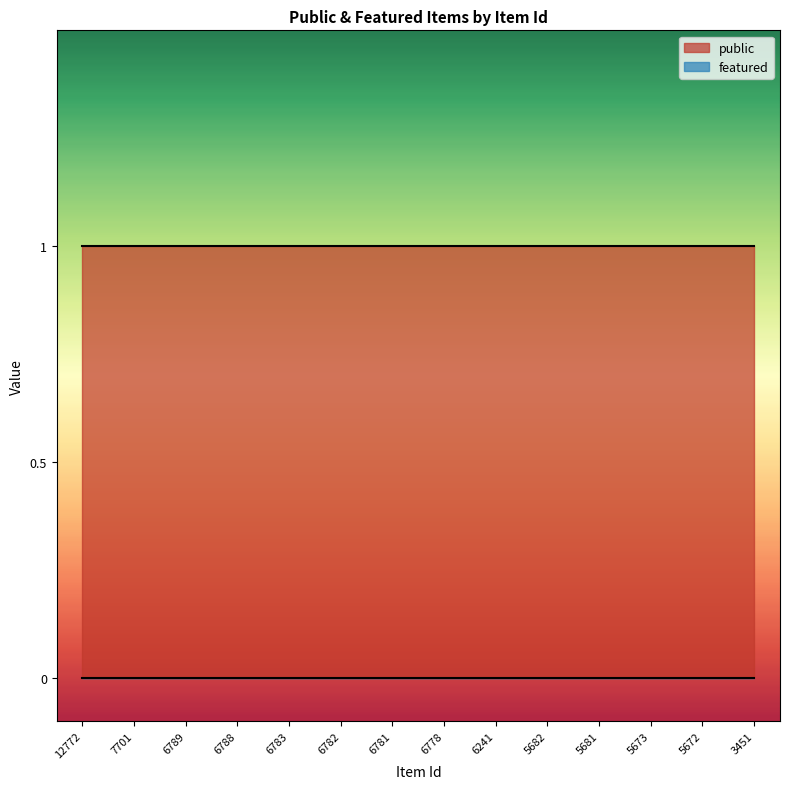

Which series changed the most between 5681 and 5672?

public